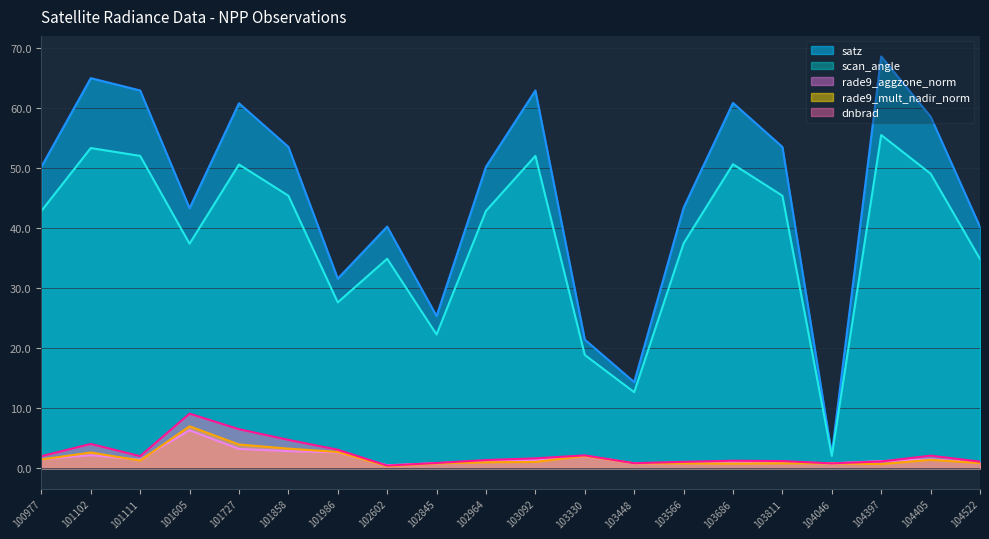

Does the chart display data point markers on the line(s)?

No